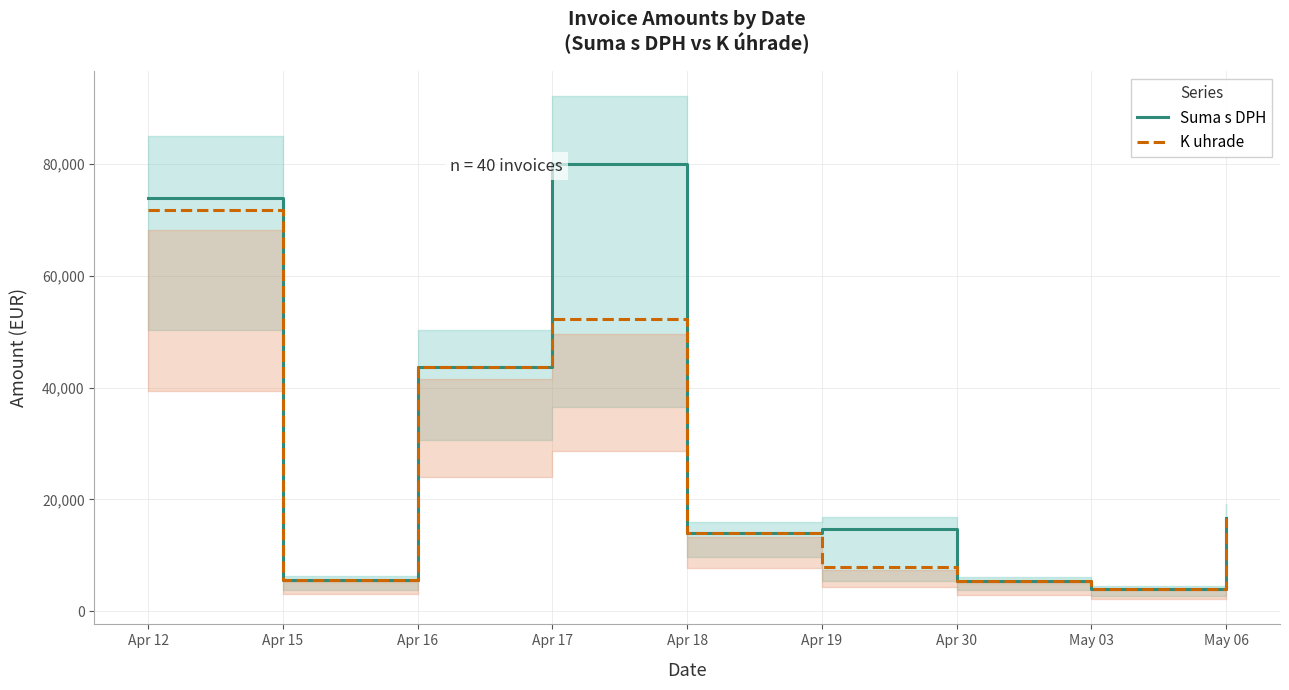

True or false: K uhrade has more than 2 interior local peaks.

False